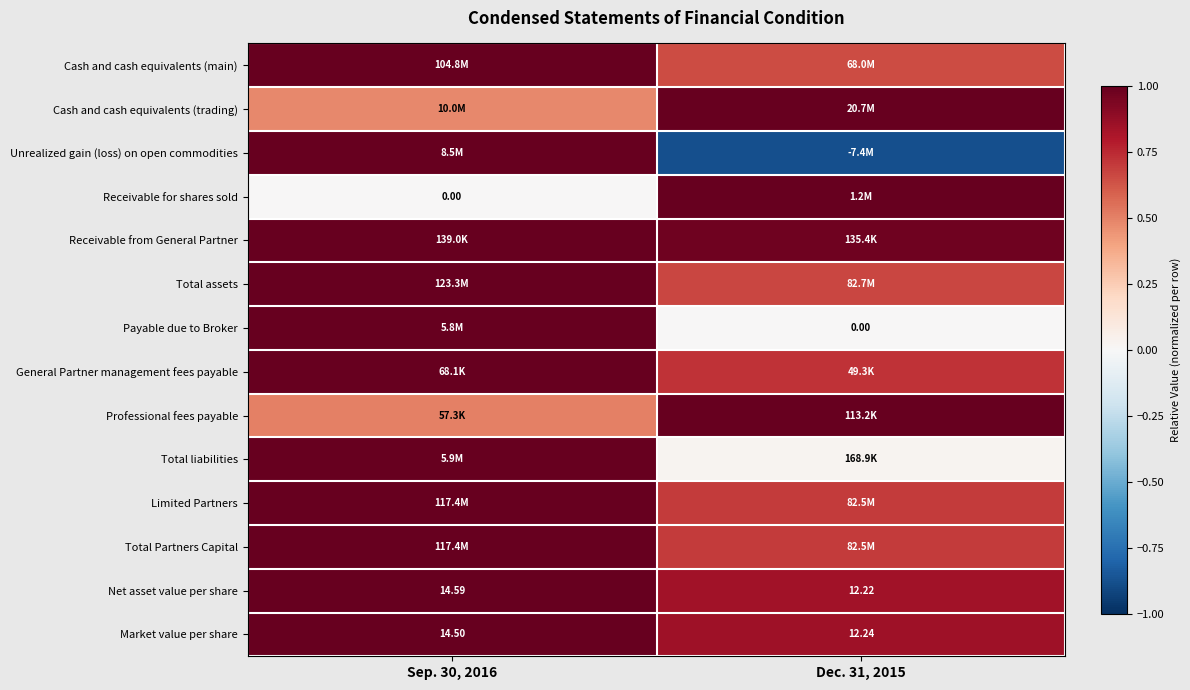

Count the number of categories in the chart.

2